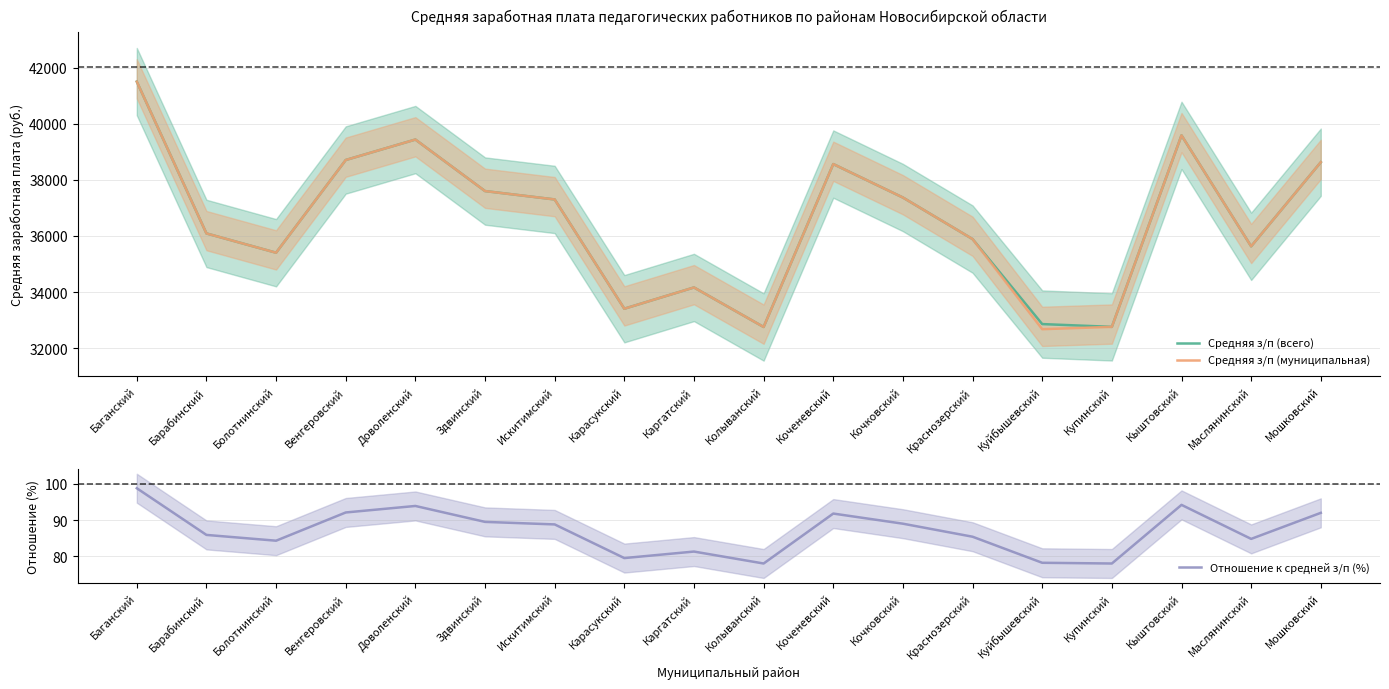

List the series in order of their peak value, lowest first.

Отношение к средней з/п (%), Средняя з/п (всего), Средняя з/п (муниципальная)